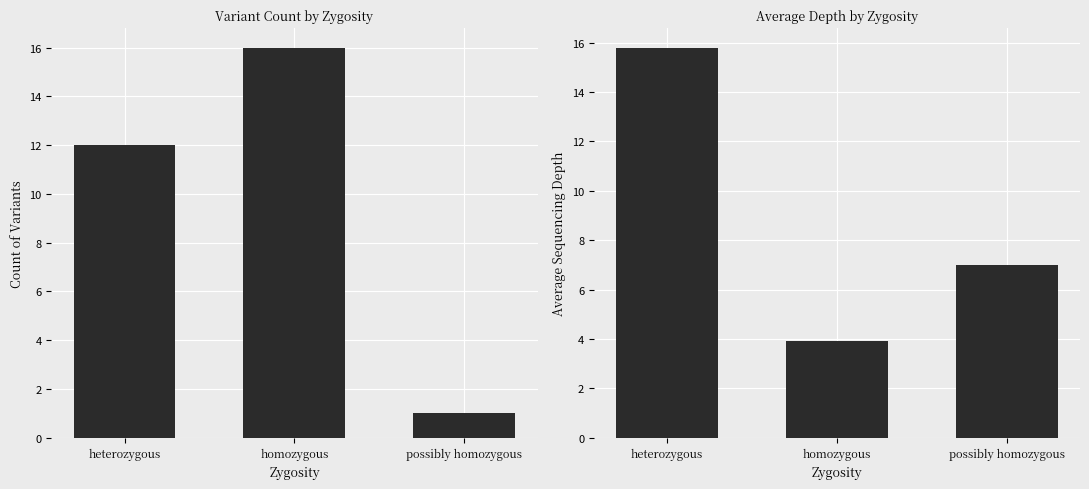

What is the average value?

10